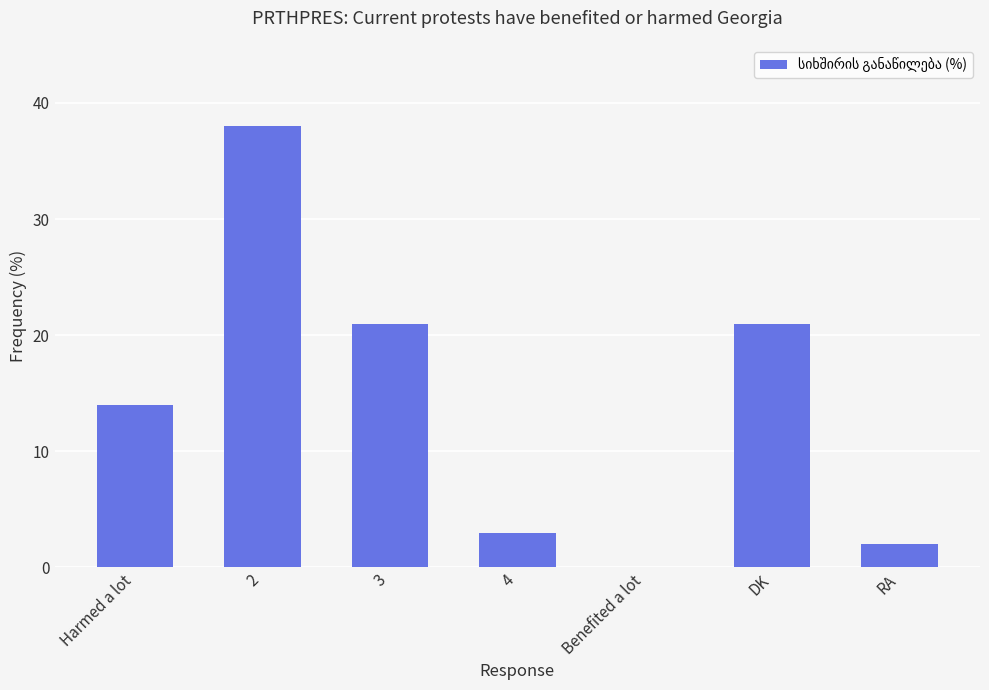

True or false: the data shows 56 at 2.

False